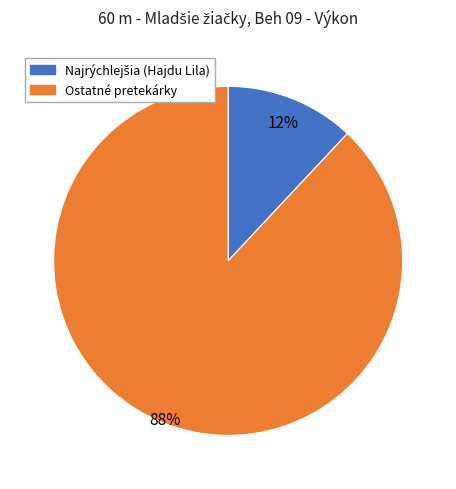

To the nearest percent, what is the average slice percentage?

50%